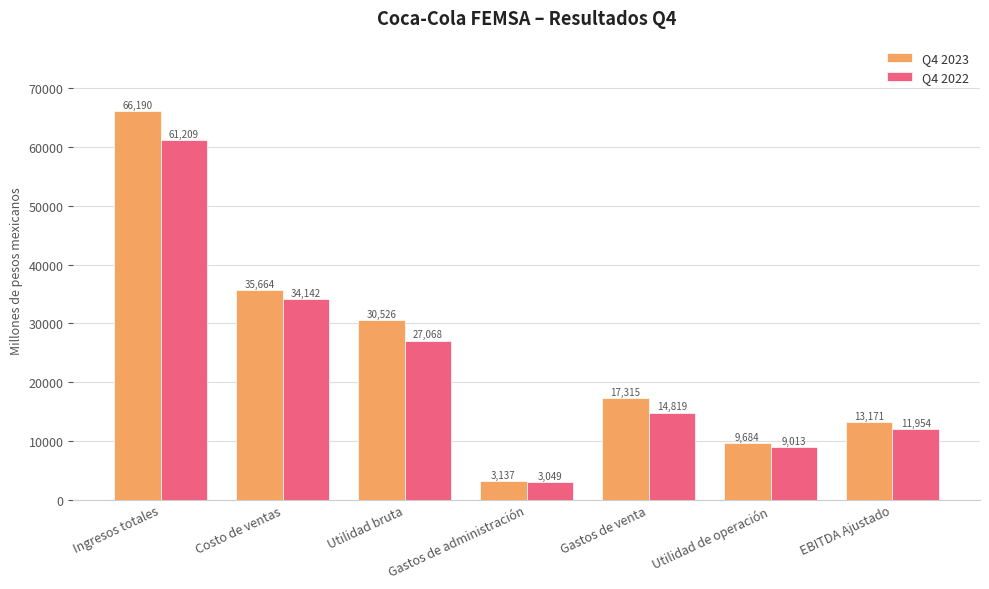

What is the value of the Q4 2022 bar at the 1st from the left?

61209